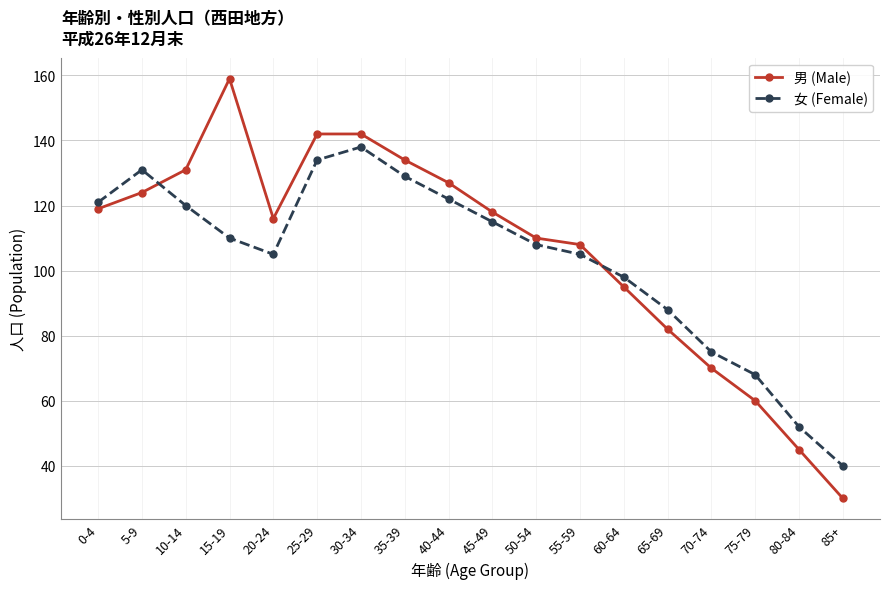

Reading left to right, what are all the values shown in this chart?

男 (Male): 119	124	131	159	116	142	142	134	127	118	110	108	95	82	70	60	45	30
女 (Female): 121	131	120	110	105	134	138	129	122	115	108	105	98	88	75	68	52	40